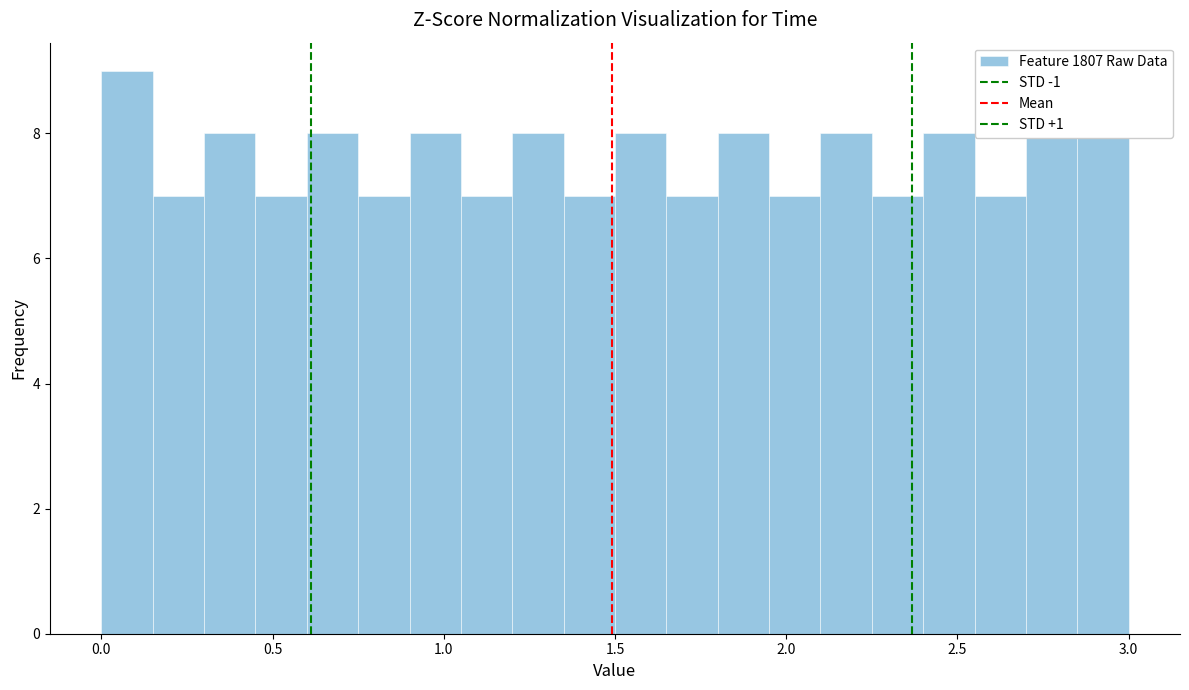

Around what value on the x-axis is the tallest bar? Give the approximate position of its centre, as read against the axis.

0.10